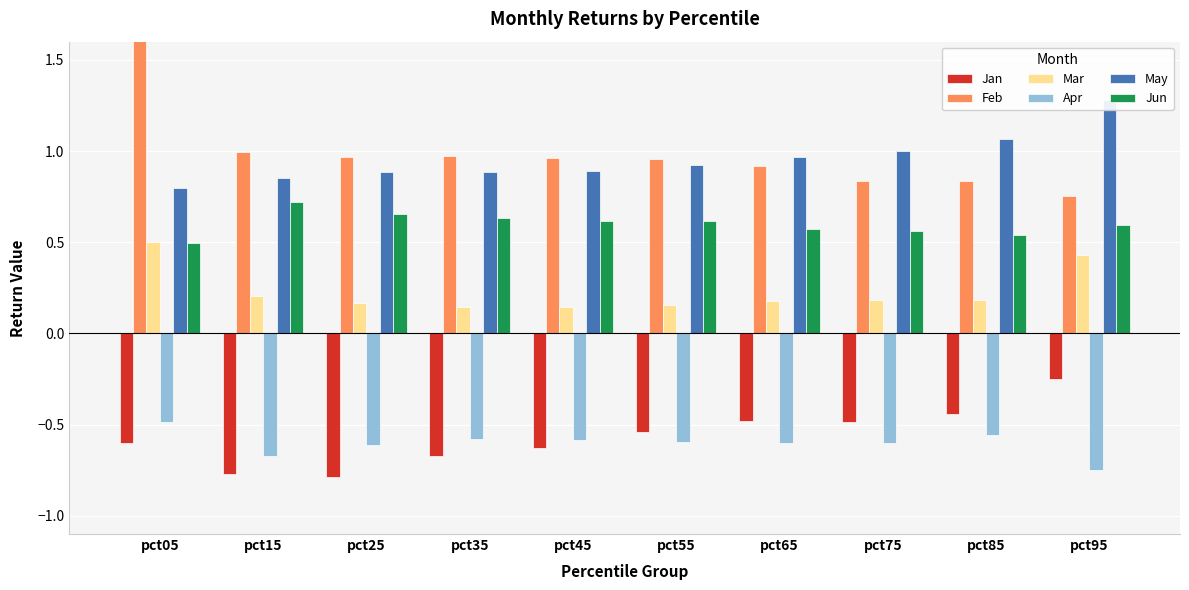

What is the total value across all series at pct65?

1.6